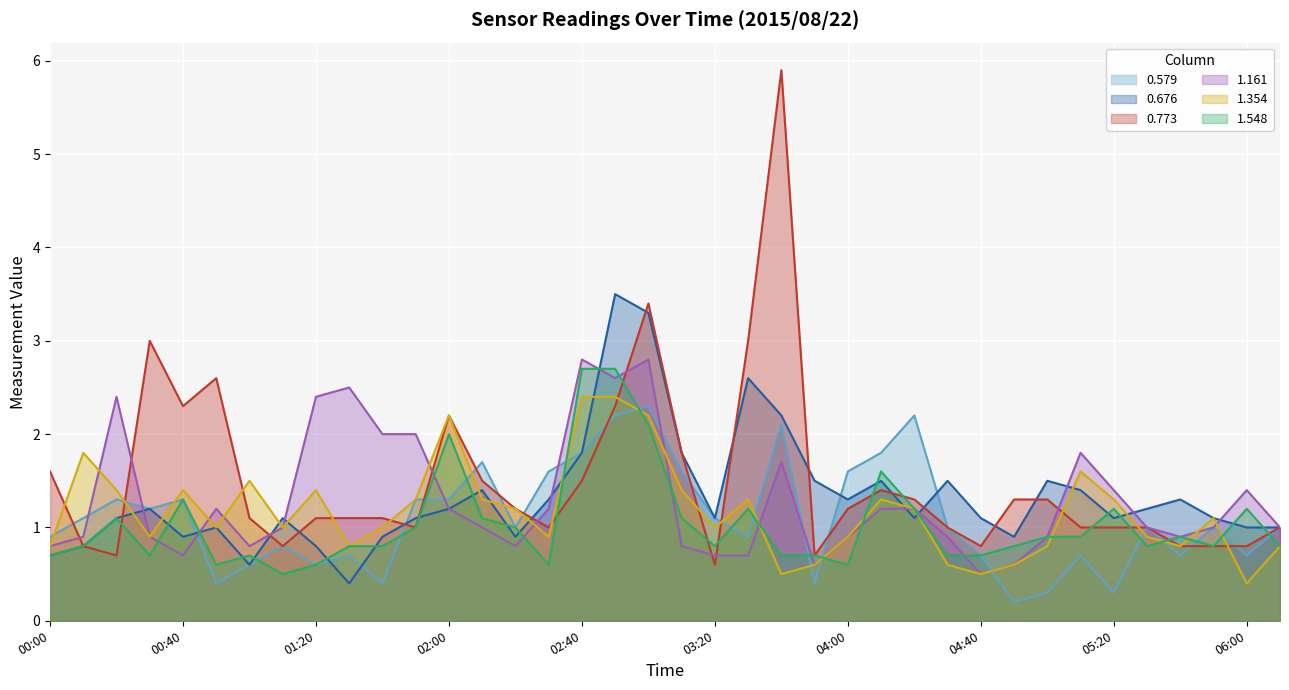

Which series has the largest total across all categories?

0.773